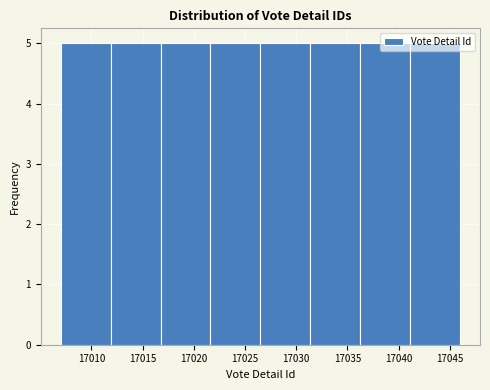

Reading left to right, transcribe this chart: for each bar, give the range it covers on the x-axis and its height. Neither the bar edges nor the heights are printed on the chart, so give them approximately, as read against the axes.

17007.0 to 17012.0: 5
17012.0 to 17017.0: 5
17017.0 to 17021.5: 5
17021.5 to 17026.5: 5
17026.5 to 17031.5: 5
17031.5 to 17036.5: 5
17036.5 to 17041.0: 5
17041.0 to 17046.0: 5